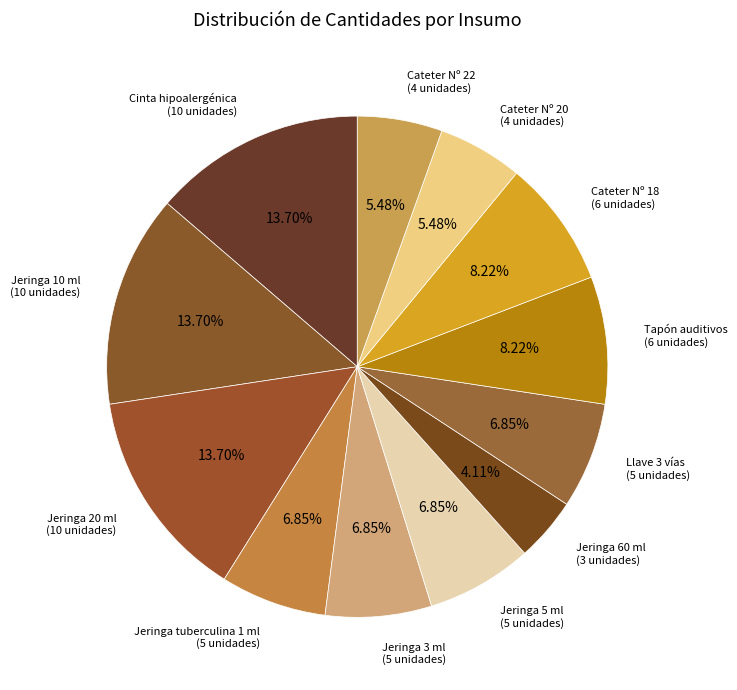

How many slices are in this pie chart?

12